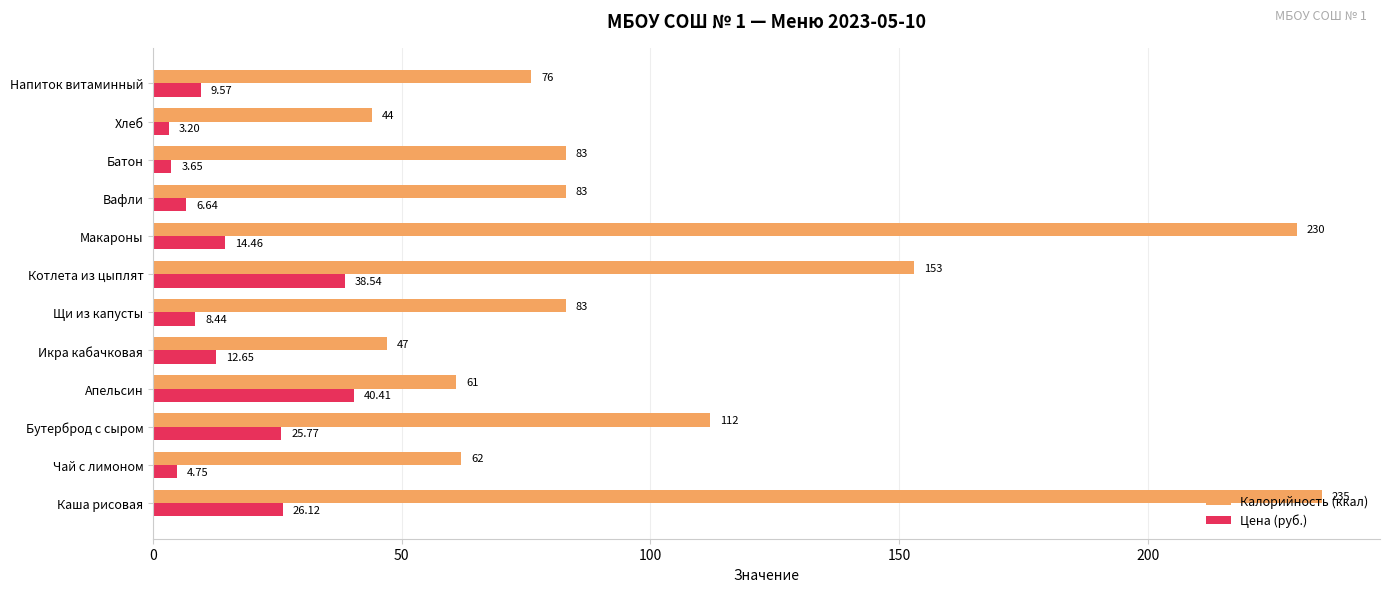

Between Бутерброд с сыром and Котлета из цыплят, which series saw the biggest shift?

Калорийность (ккал)